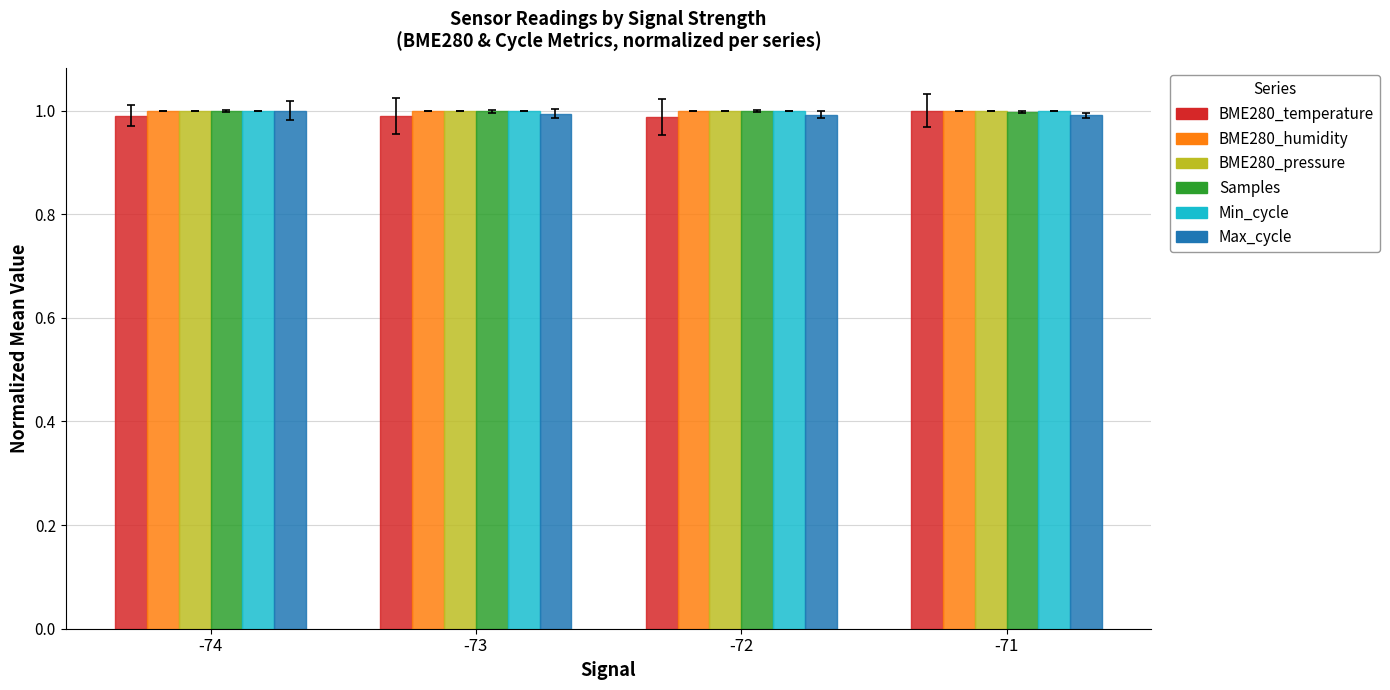

Is it true that Max_cycle equals 1.5 at -72?

False